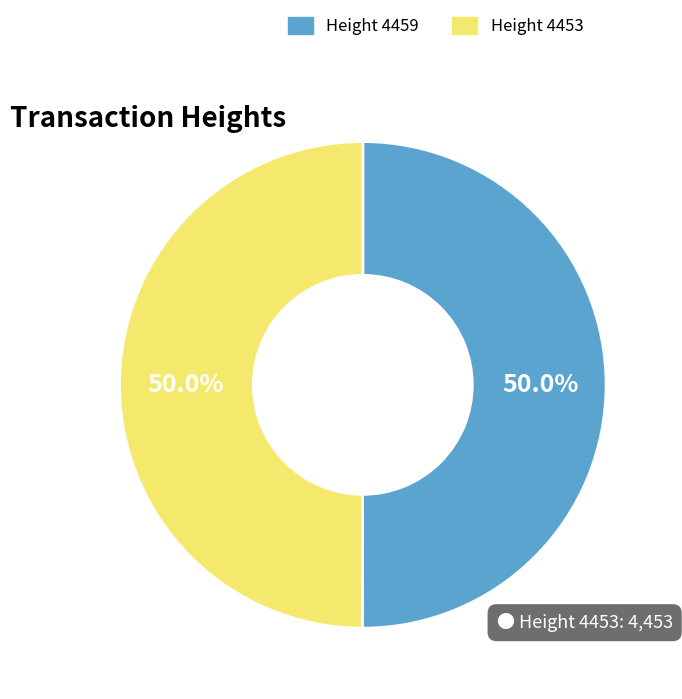

What is the ratio of the value at Height 4459 to the value at Height 4453?

1.0